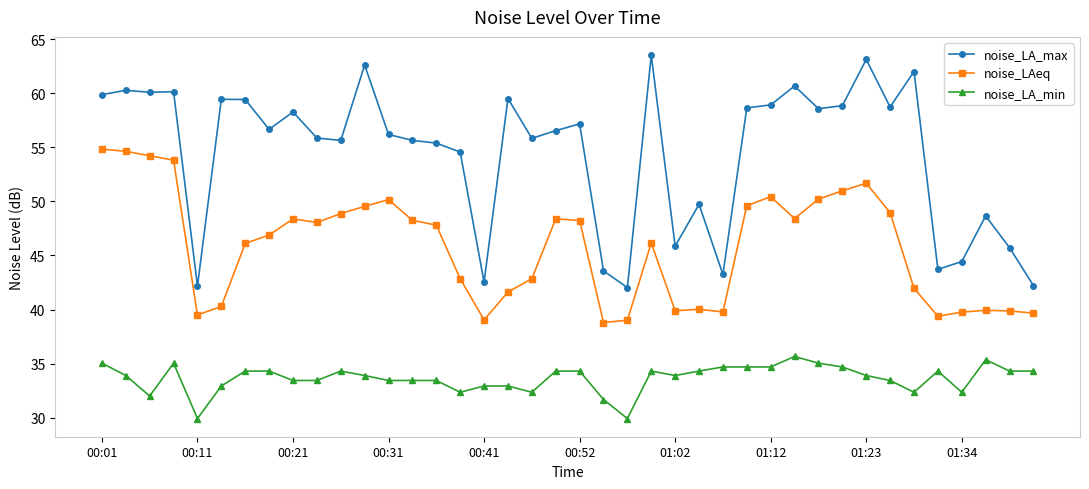

What is the difference between the second highest and minimum values in the noise_LAeq series?

15.8